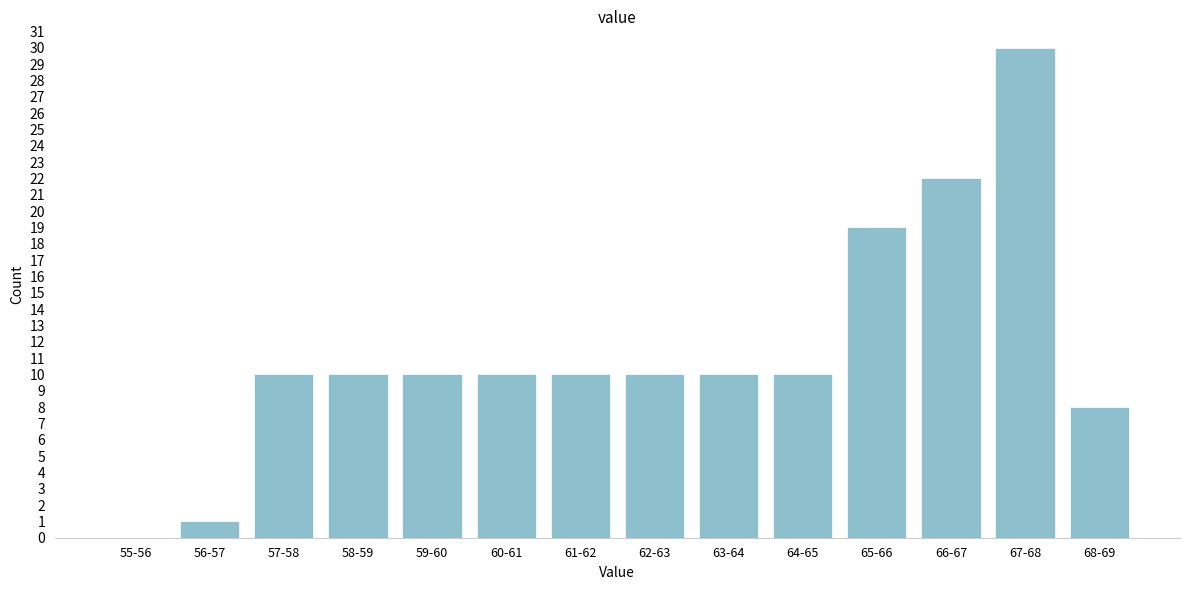

Reading left to right, list all the values displayed in this chart.

55-56=0	56-57=1	57-58=10	58-59=10	59-60=10	60-61=10	61-62=10	62-63=10	63-64=10	64-65=10	65-66=19	66-67=22	67-68=30	68-69=8